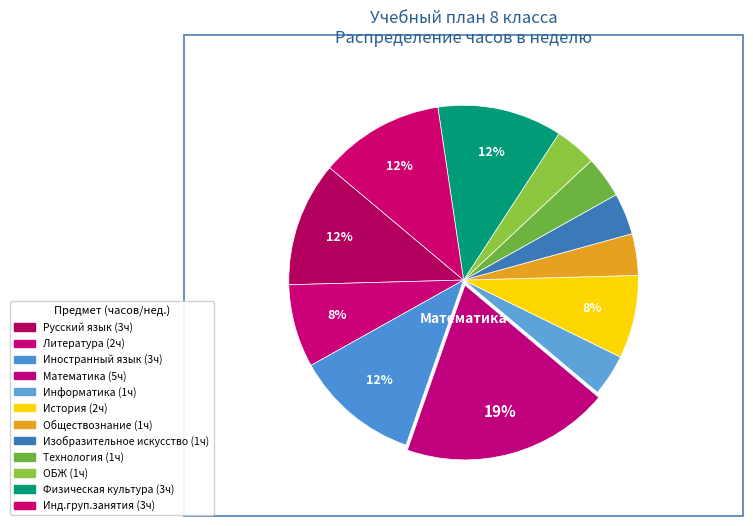

Count the number of slices in the pie.

12